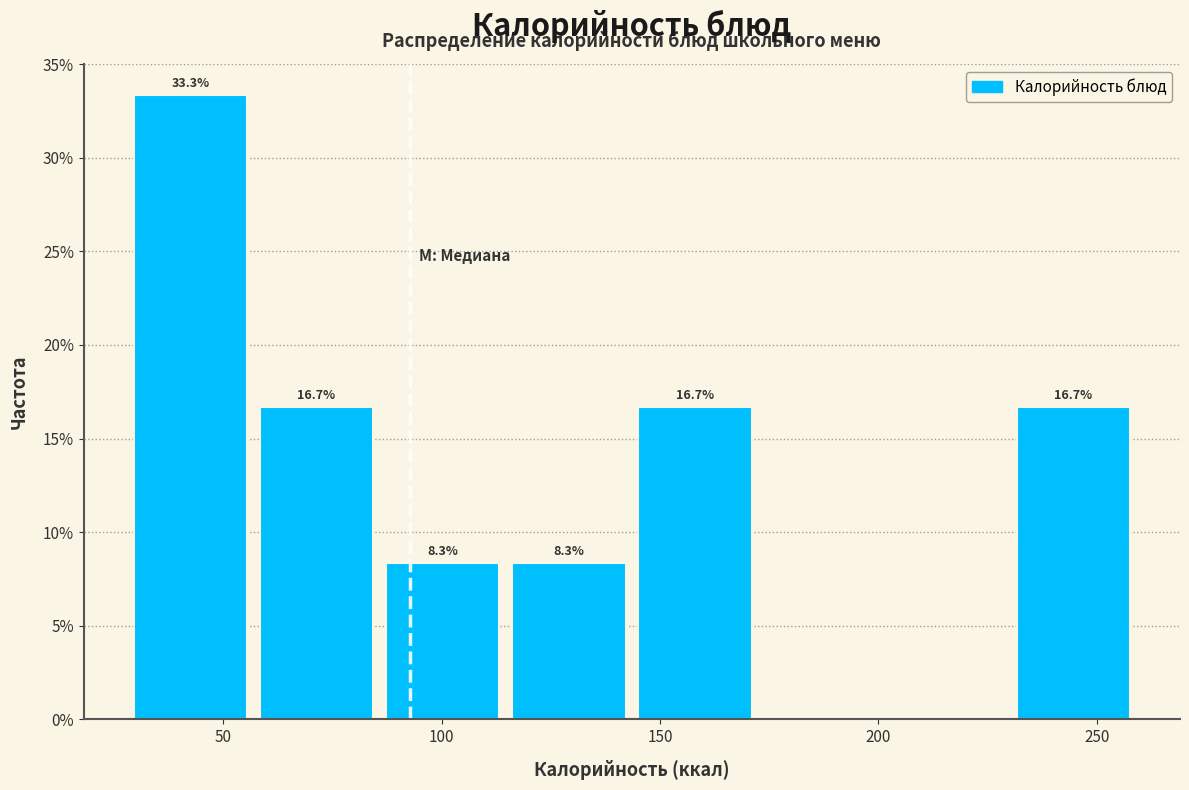

Over which range of the x-axis is the bar tallest?

30 to 60